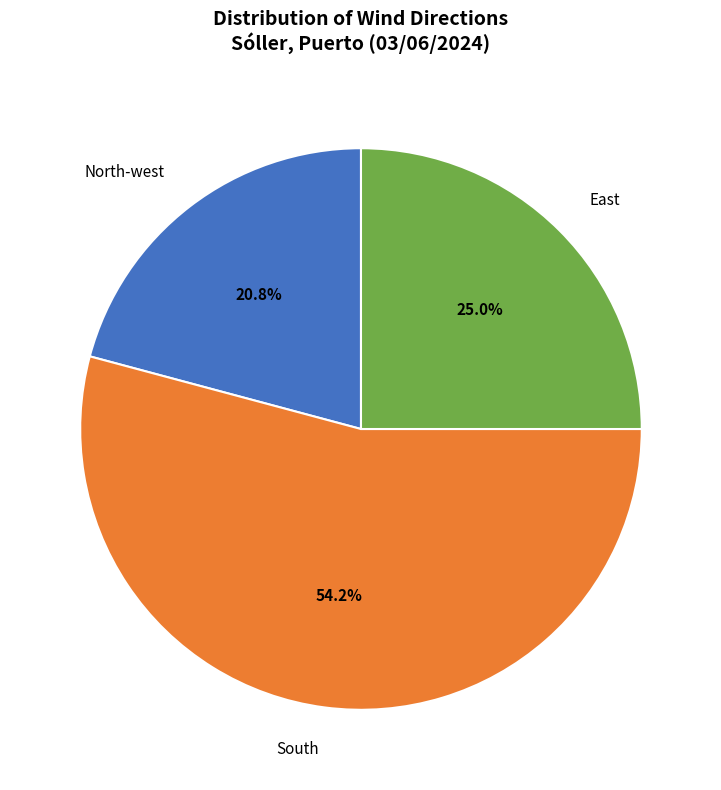

How many segments does this pie chart have?

3